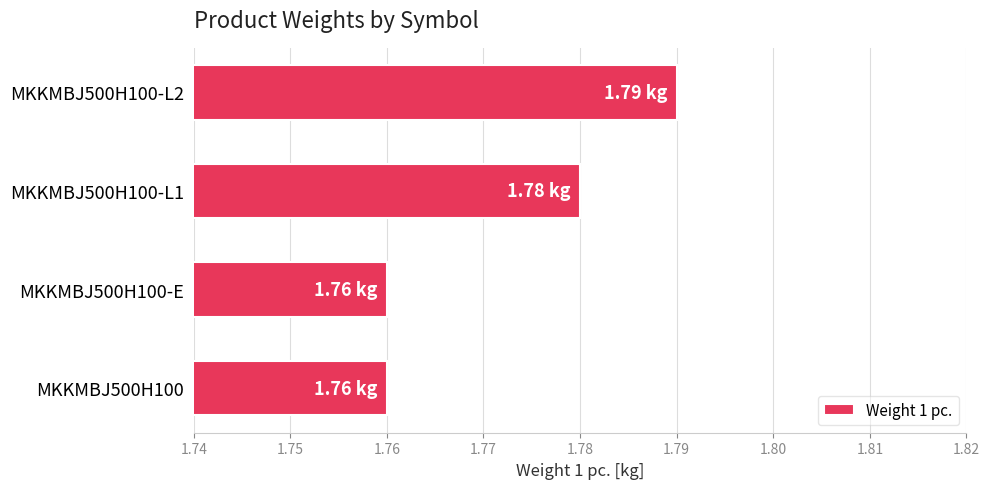

What is the ratio of the value at MKKMBJ500H100 to the value at MKKMBJ500H100-E?

1.0